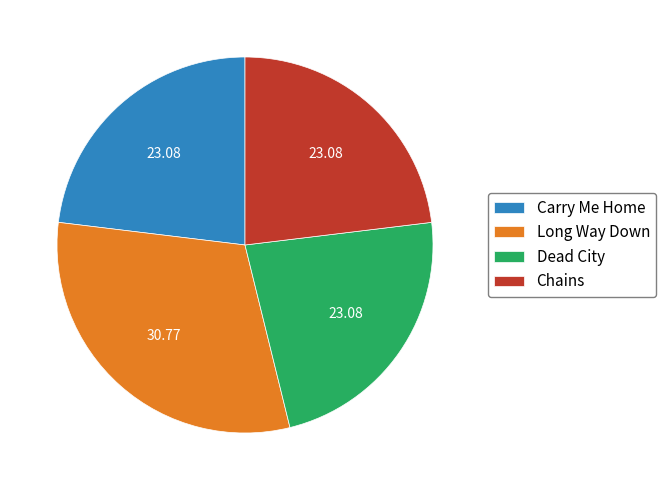

What is the ratio of the value at Dead City to the value at Carry Me Home?

1.0